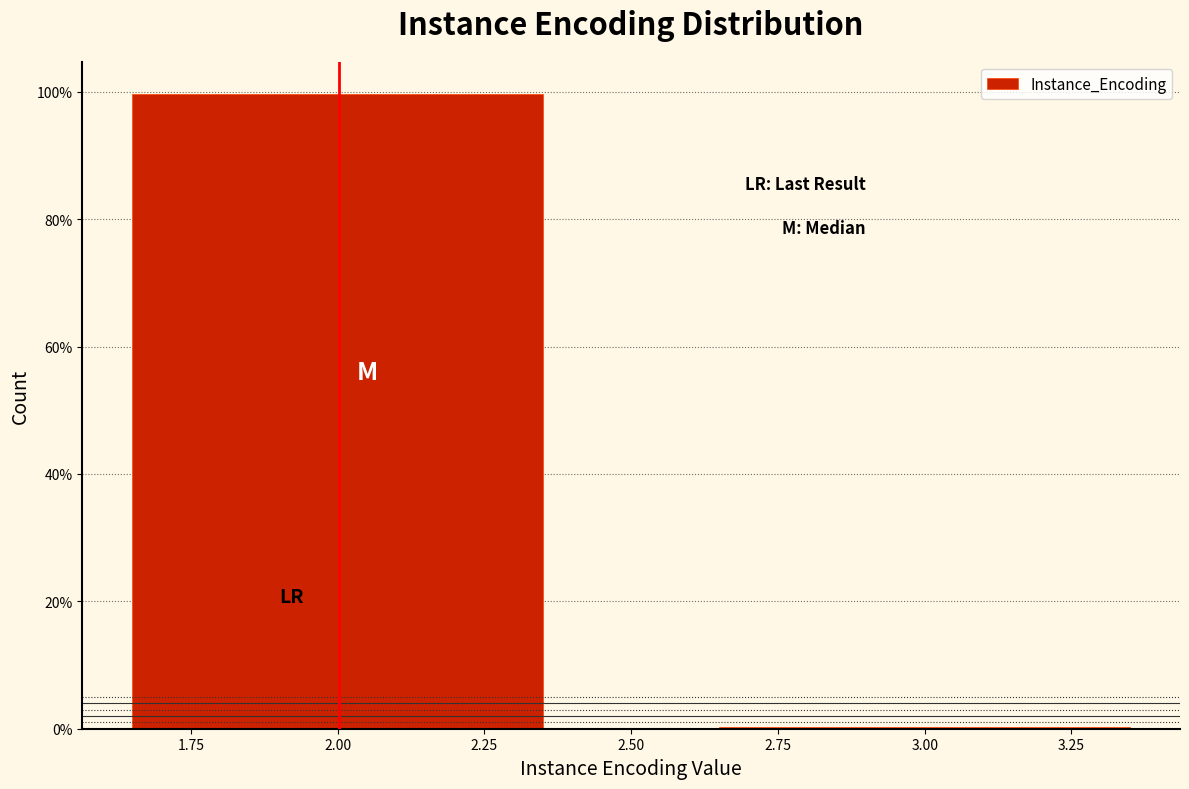

Reading left to right, extract all data points from this chart.

2.00=99.7	3.00=0.3